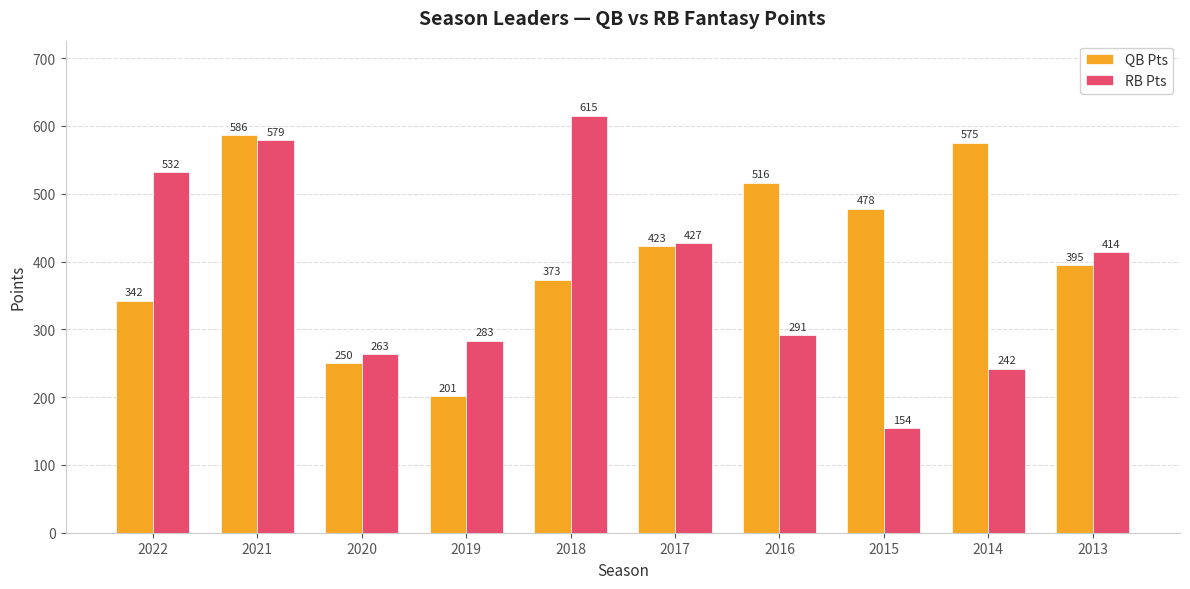

What is the difference between the maximum and minimum values in the QB Pts series?

385